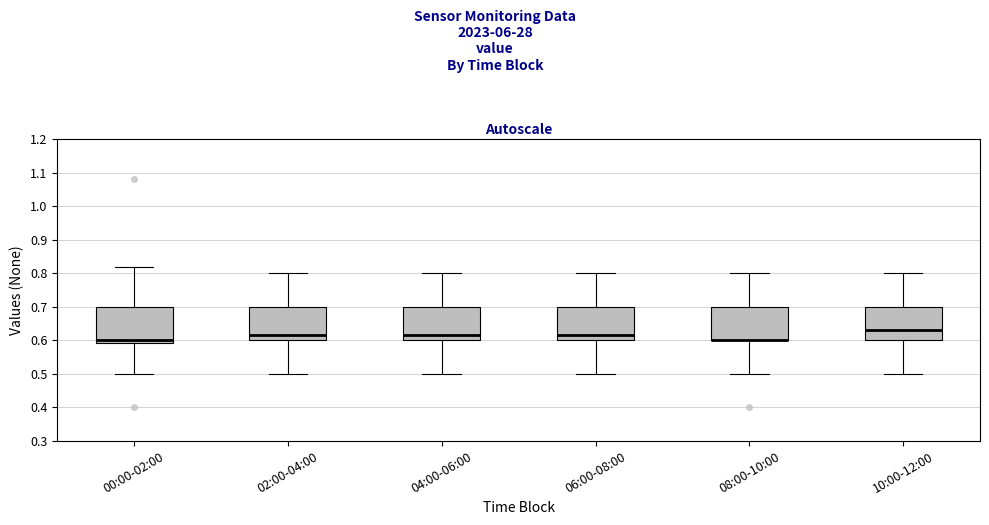

Reading left to right, read every box against the y-axis: the position of its median line, the range the box covers, and the ends of its whiskers. The values are not printed on the chart, so give them approximately, as read against the axis.

00:00-02:00: median 0.60, box 0.59 to 0.70, whiskers 0.50 to 0.82
02:00-04:00: median 0.62, box 0.60 to 0.70, whiskers 0.50 to 0.80
04:00-06:00: median 0.62, box 0.60 to 0.70, whiskers 0.50 to 0.80
06:00-08:00: median 0.62, box 0.60 to 0.70, whiskers 0.50 to 0.80
08:00-10:00: median 0.60 (drawn on the box's lower edge), box 0.60 to 0.70, whiskers 0.50 to 0.80
10:00-12:00: median 0.63, box 0.60 to 0.70, whiskers 0.50 to 0.80